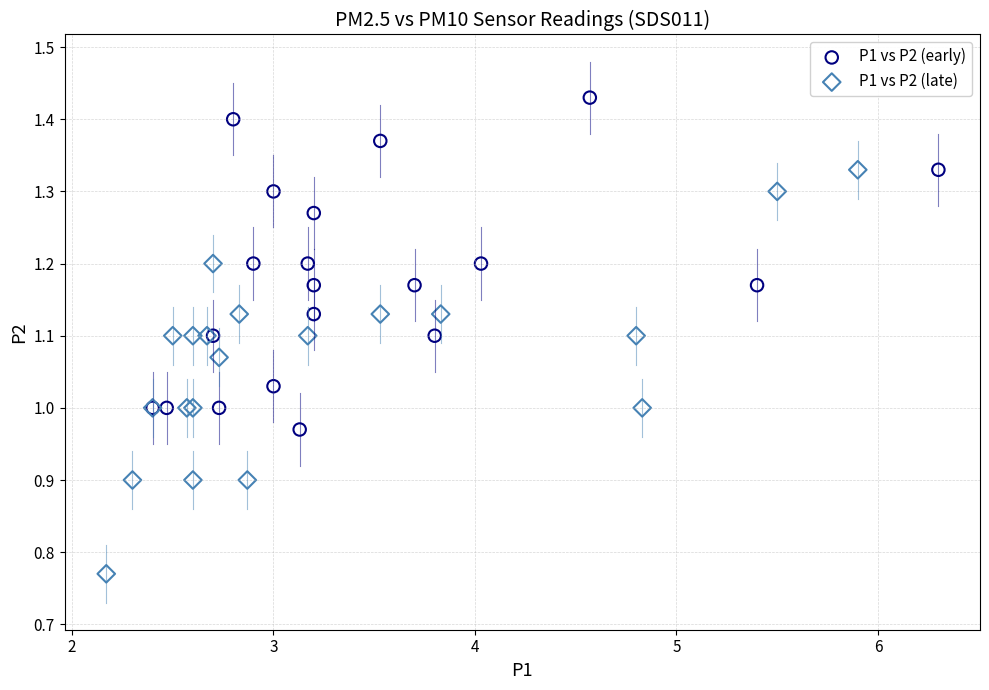

Which series contains the highest Y value?

P1 vs P2 (early)